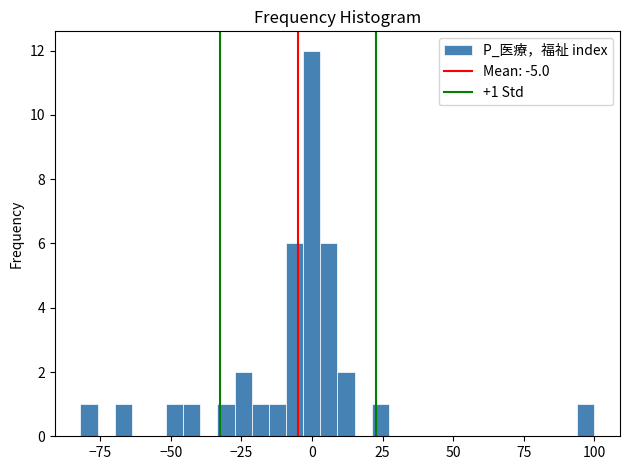

Around what value on the x-axis is the tallest bar? Give the approximate position of its centre, as read against the axis.

0